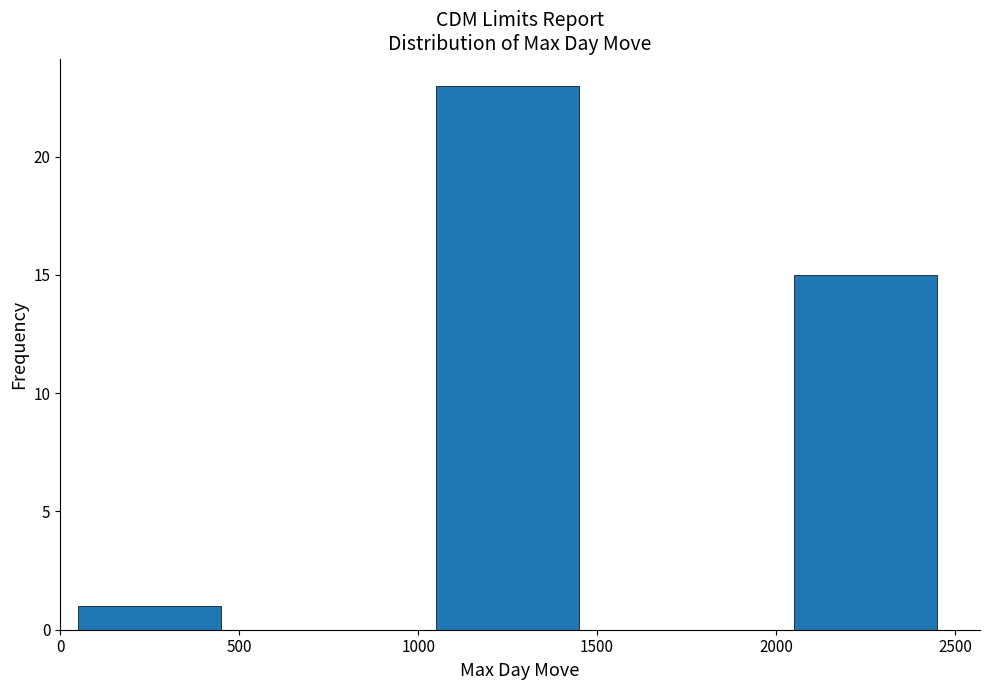

Reading left to right, list every bar in this chart as the range it spans on the x-axis followed by its height. The values are not printed on the chart, so give them approximately, as read against the axis.

0 to 500: 1
500 to 1000: 0
1000 to 1500: 23
1500 to 2000: 0
2000 to 2500: 15